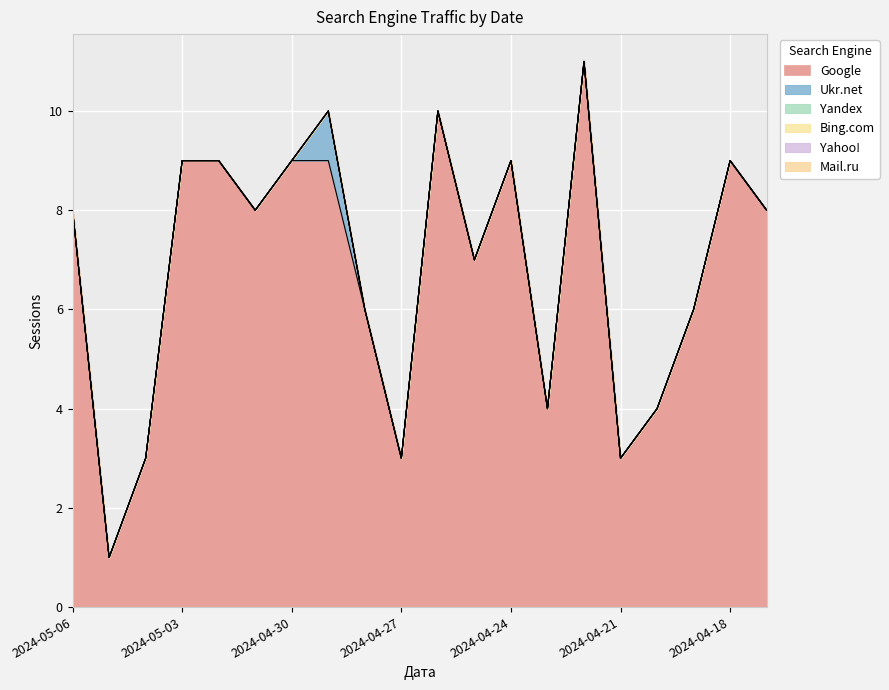

What is the value of the Google point at the 2nd from the left?

1